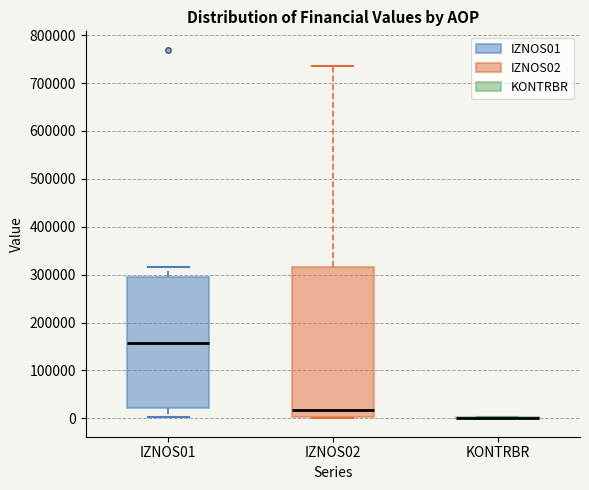

Reading left to right, transcribe this box plot: for each box, give where its median line is, the range the box spans, and where its two whiskers end, as read against the y-axis. The values are not printed on the chart, so give them approximately, as read against the axis.

IZNOS01: median 160000, box 20000 to 300000, whiskers 0 to 320000
IZNOS02: median 20000, box 0 to 320000, whiskers 0 to 740000
KONTRBR: box collapsed to a line at 0, whiskers 0 to 0